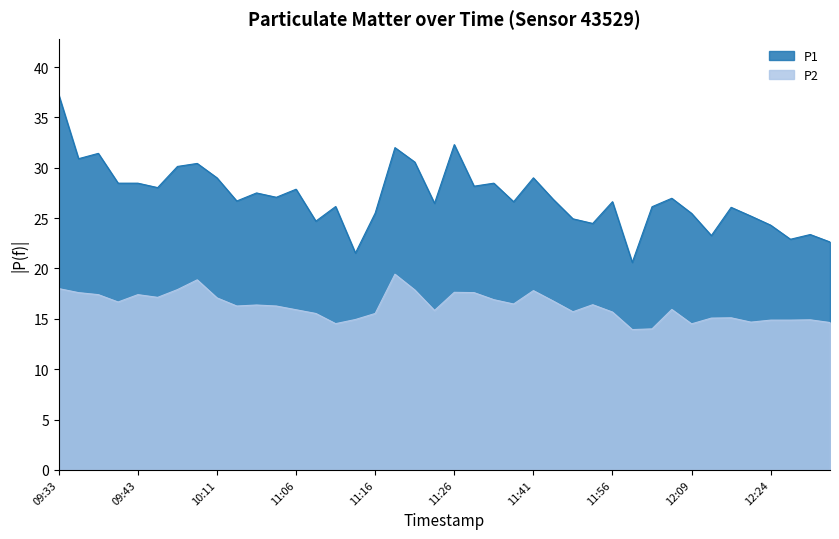

True or false: P2 has a value of 16.3 at 10:45.

True